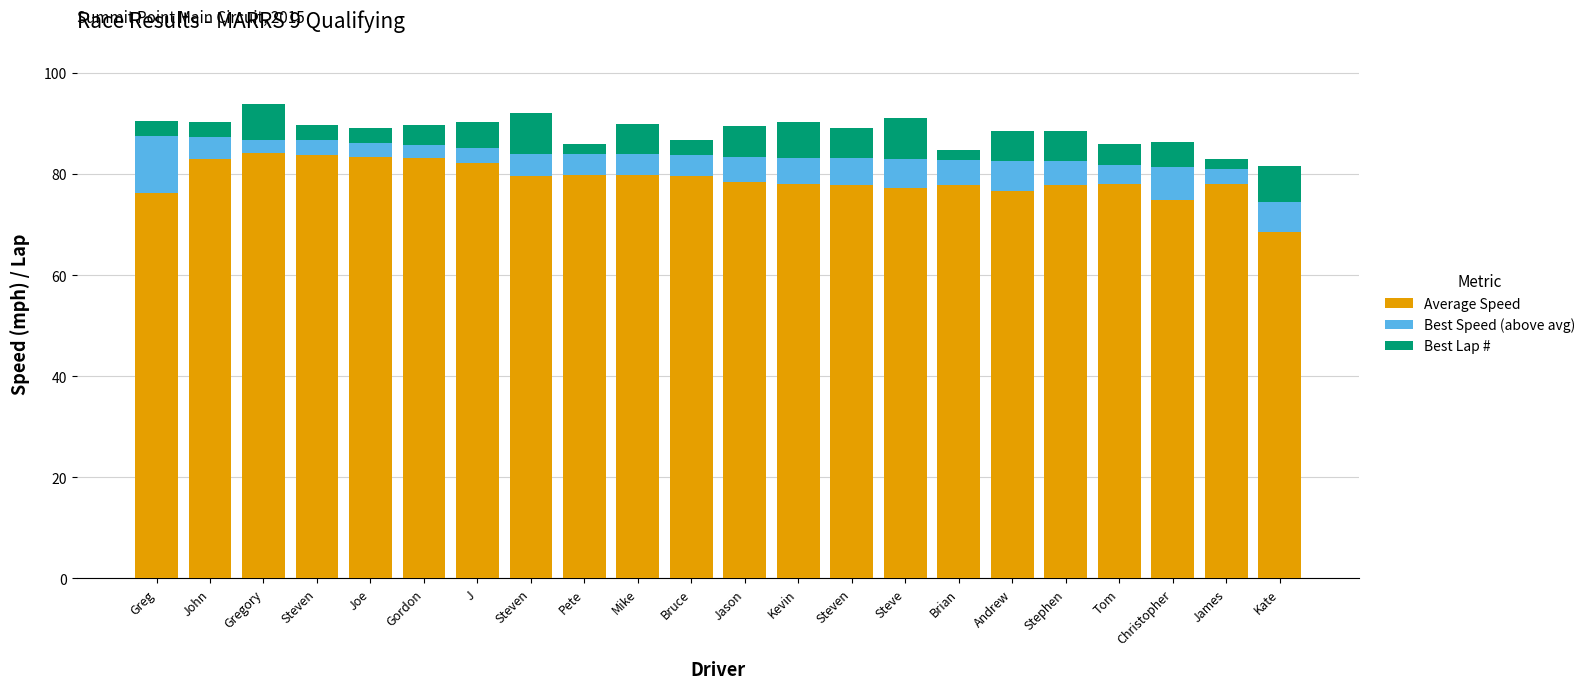

Read the Average Speed value at Christopher.

74.8